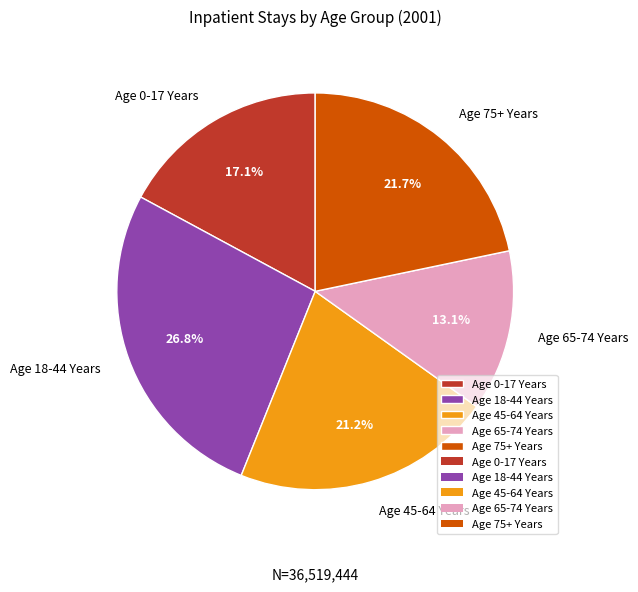

To the nearest percent, what percentage of the pie is Age 45-64 Years?

21%